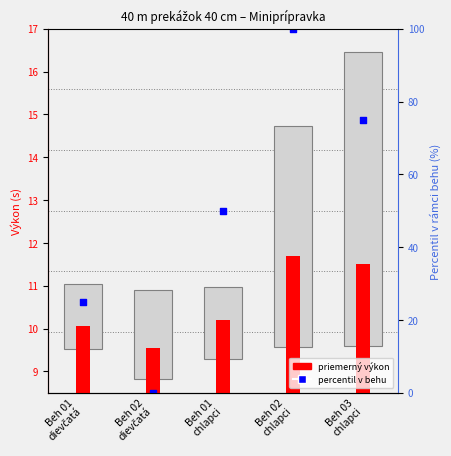

Which series reaches the maximum Y coordinate?

percentil v behu